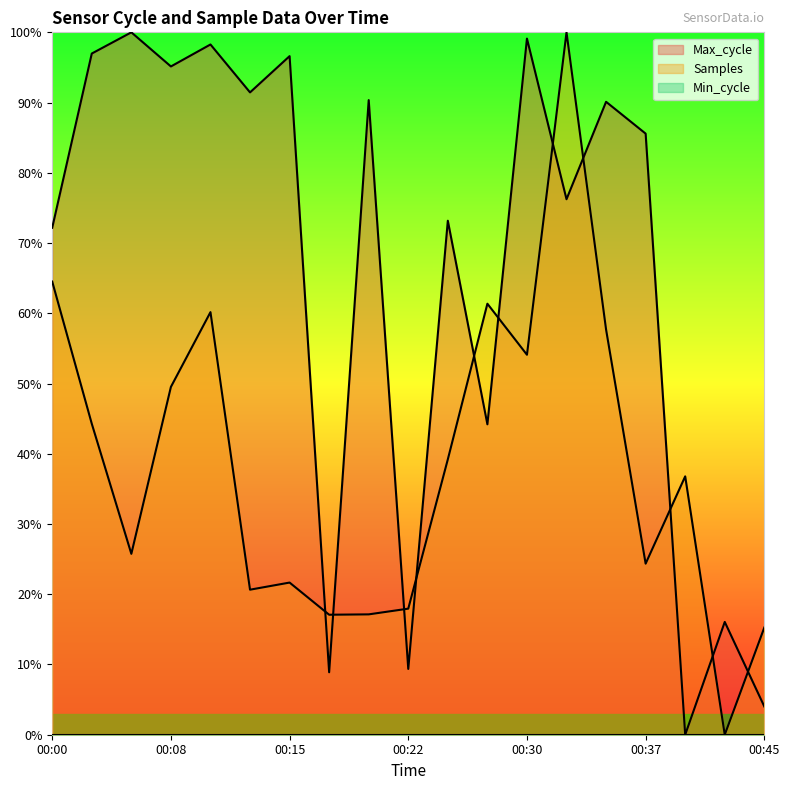

Reading left to right, transcribe all the data shown in this chart.

Max_cycle: 00:00=72.2	00:03=97.0	00:05=100.0	00:08=95.1	00:10=98.3	00:13=91.4	00:15=96.6	00:18=8.9	00:20=90.4	00:22=9.4	00:25=73.2	00:27=44.2	00:30=99.1	00:32=76.2	00:35=90.1	00:37=85.6	00:40=0.0	00:42=16.1	00:45=4.0
Samples: 00:00=64.5	00:03=44.3	00:05=25.8	00:08=49.5	00:10=60.2	00:13=20.6	00:15=21.7	00:18=17.1	00:20=17.1	00:22=17.9	00:25=39.2	00:27=61.4	00:30=54.1	00:32=100.0	00:35=57.7	00:37=24.4	00:40=36.8	00:42=0.0	00:45=15.3